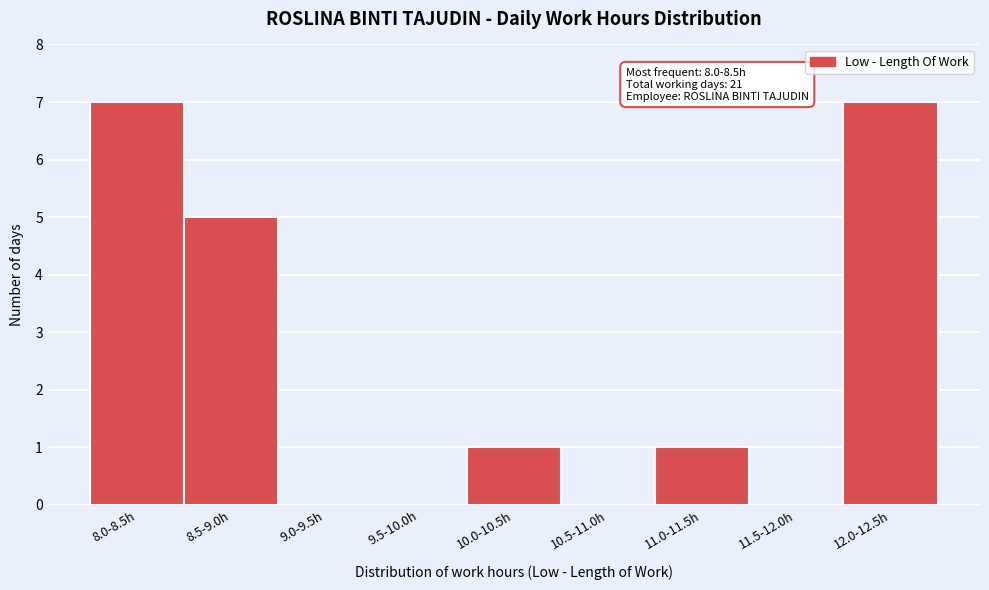

Reading left to right, list all the values displayed in this chart.

8.0-8.5h=7	8.5-9.0h=5	9.0-9.5h=0	9.5-10.0h=0	10.0-10.5h=1	10.5-11.0h=0	11.0-11.5h=1	11.5-12.0h=0	12.0-12.5h=7